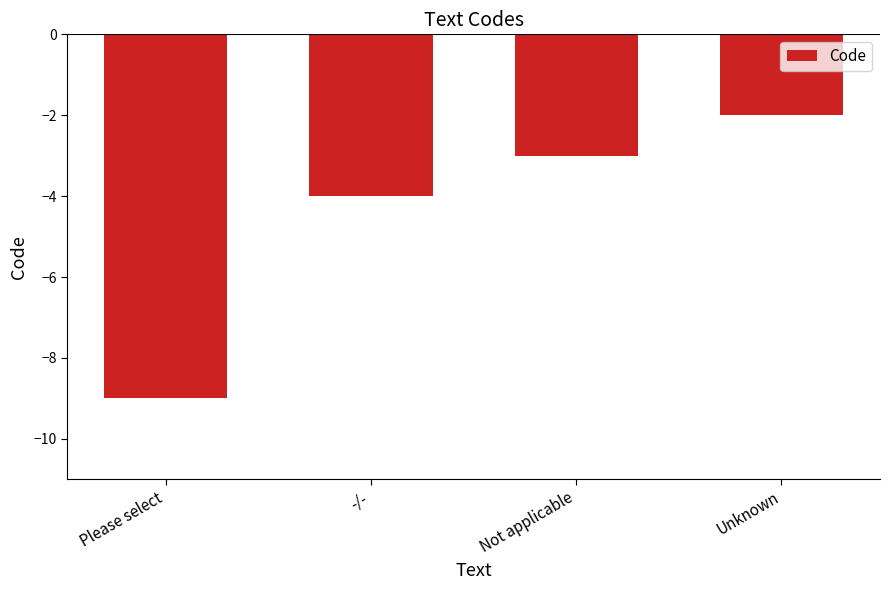

Which label corresponds to the smallest value in the chart?

Please select